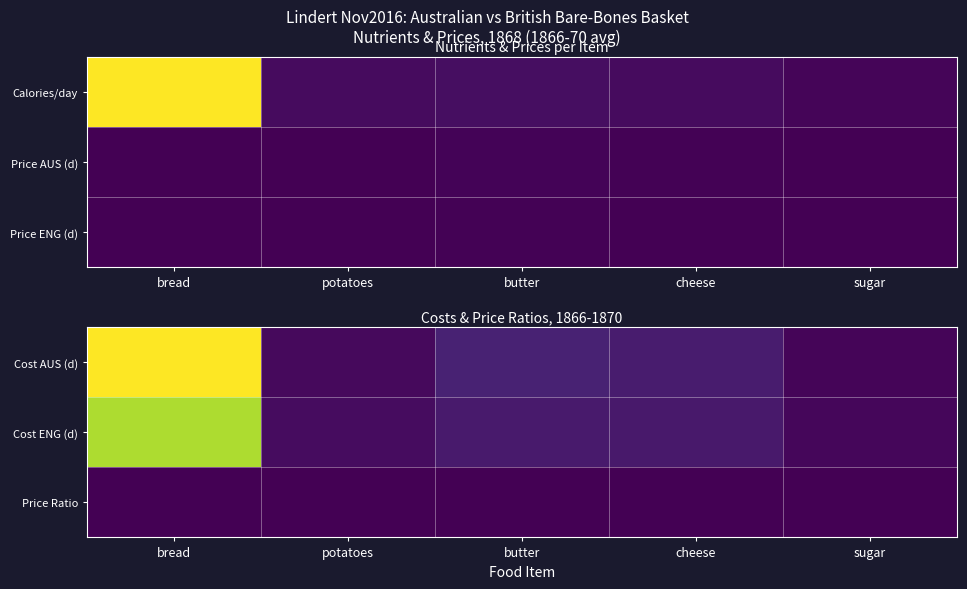

At which category does the chart reach its peak across all series?

bread